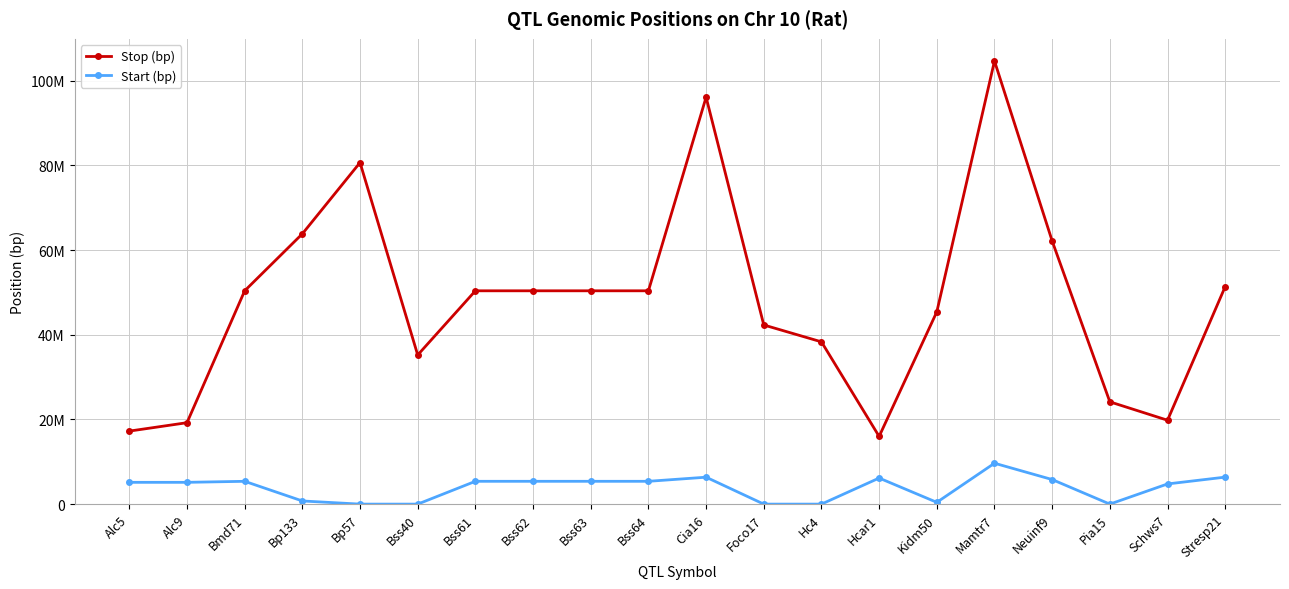

What is the label of the 16th point from the left?

Mamtr7